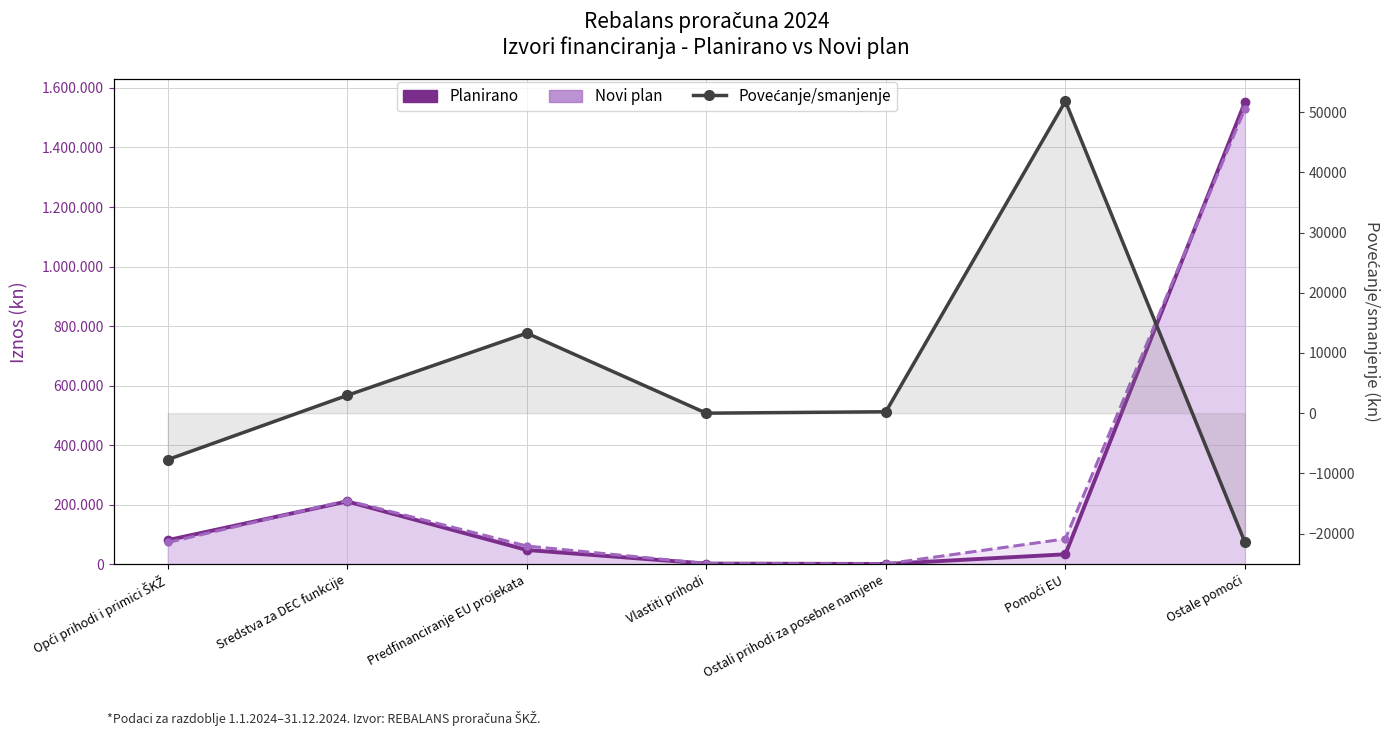

Which series changed the most between Sredstva za DEC funkcije and Ostale pomoći?

Planirano